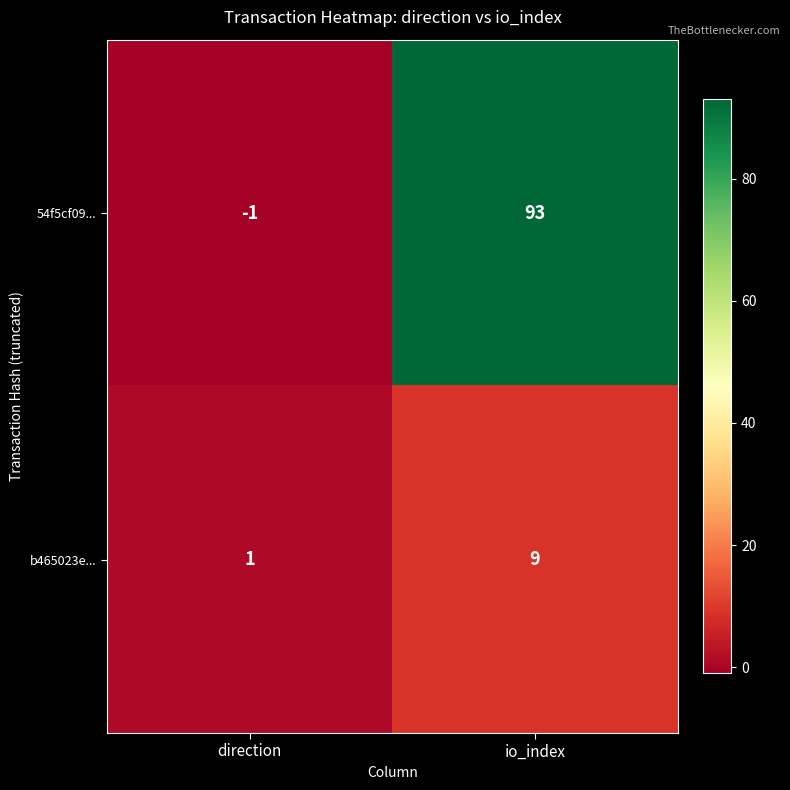

Reading left to right, list all the values displayed in this chart.

54f5cf09...: direction=-1	io_index=93
b465023e...: direction=1	io_index=9